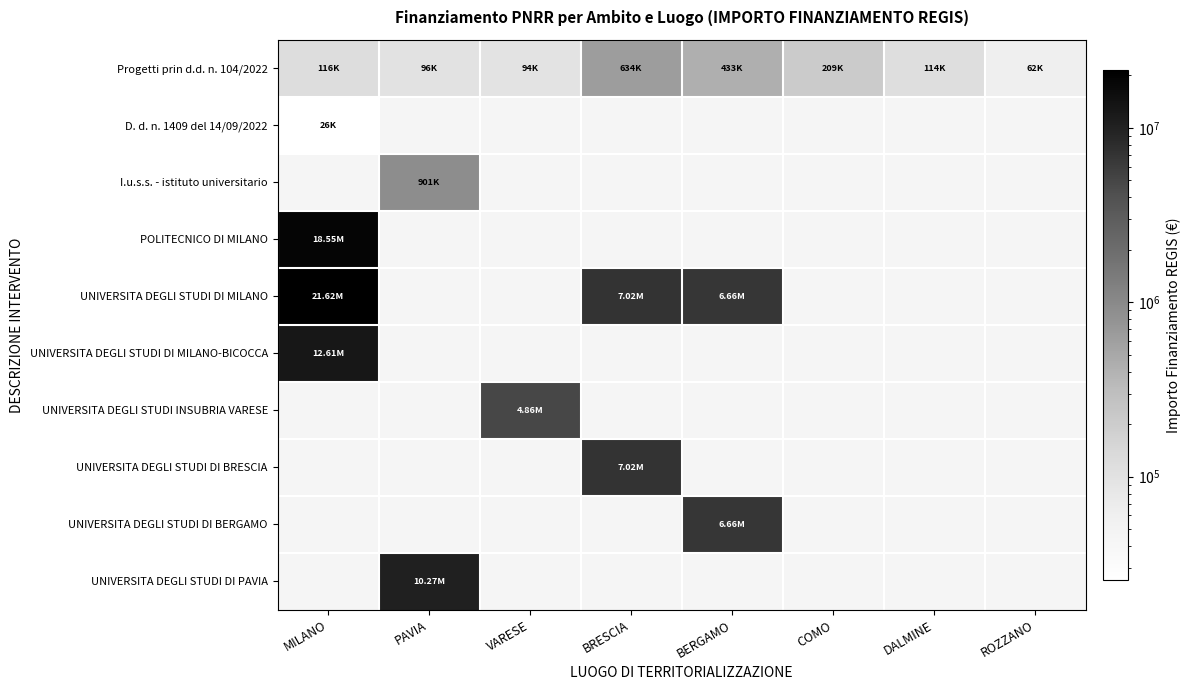

How many series are shown in this chart?

10